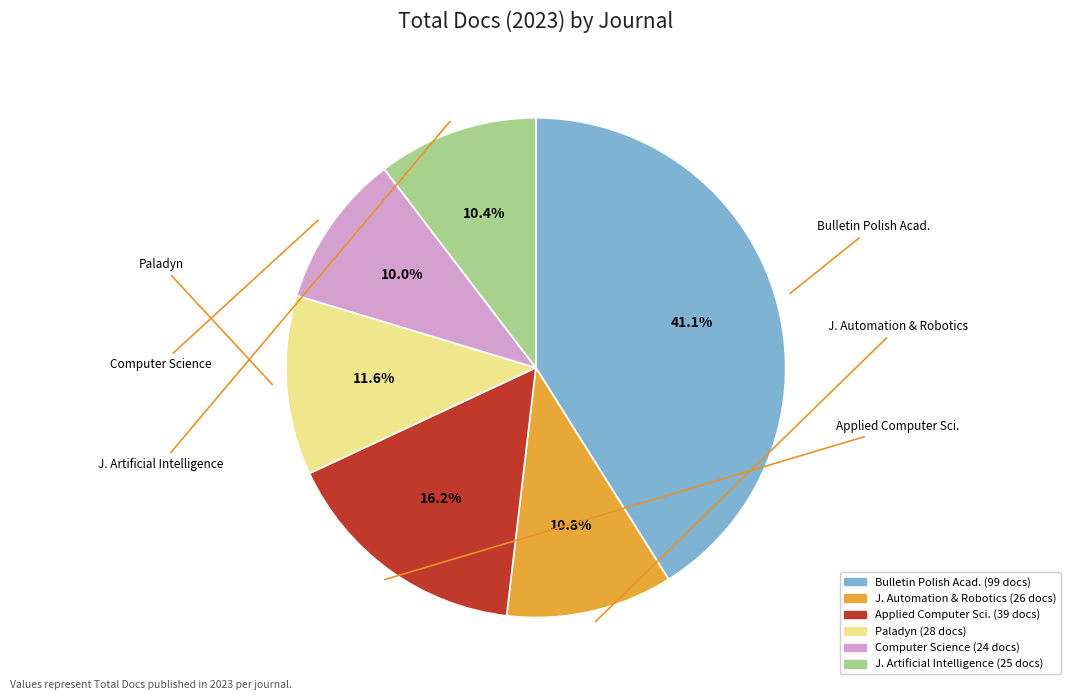

Does any single category account for the majority?

No